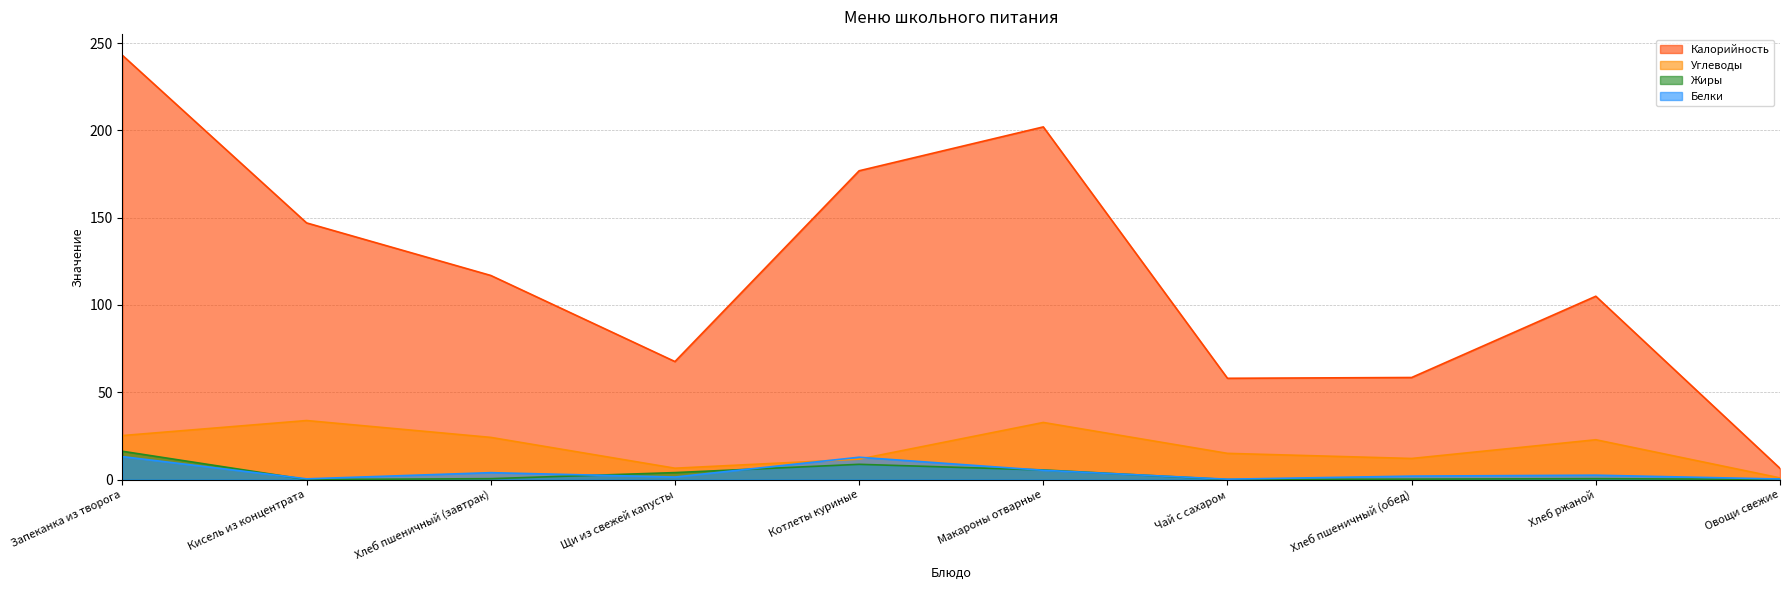

Reading left to right, transcribe all the data shown in this chart.

Калорийность: 243.0	147.0	116.9	67.6	176.9	202.0	58.0	58.5	105.0	6.4
Белки: 13.2	0.4	4.0	1.4	12.8	5.3	0.2	2.0	2.5	0.3
Жиры: 16.2	0.0	0.5	4.0	8.7	5.5	0.0	0.2	0.5	0.1
Углеводы: 25.2	33.8	24.1	6.5	11.7	32.7	15.0	12.1	22.8	0.9